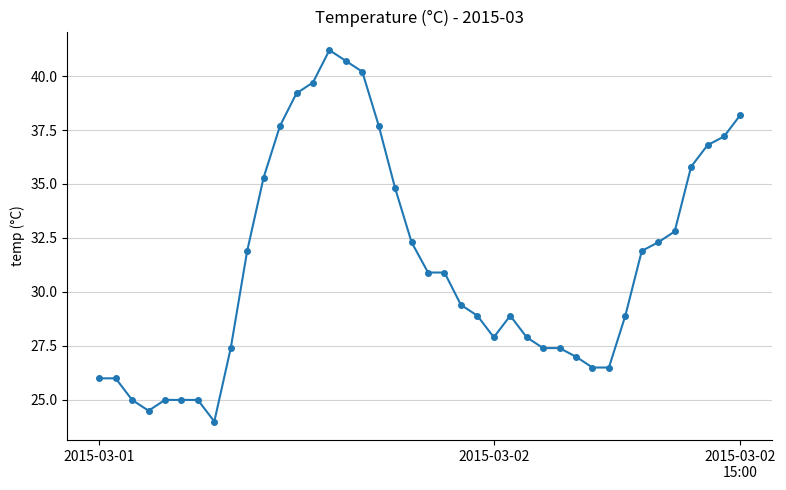

What is the minimum value shown in the chart?

24.0